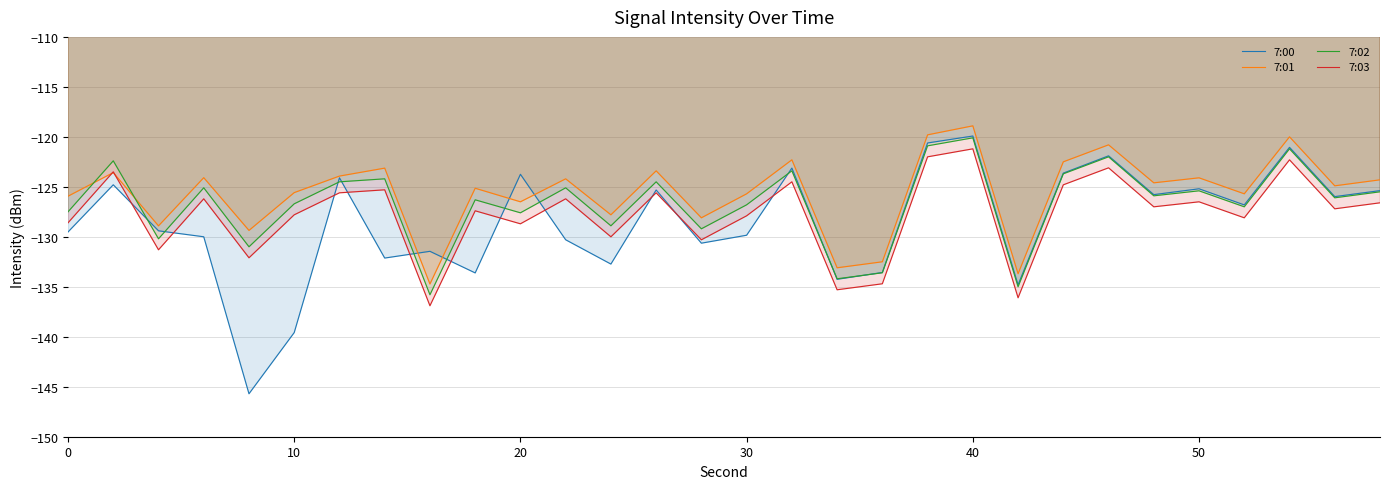

How many lines are shown in the chart?

4